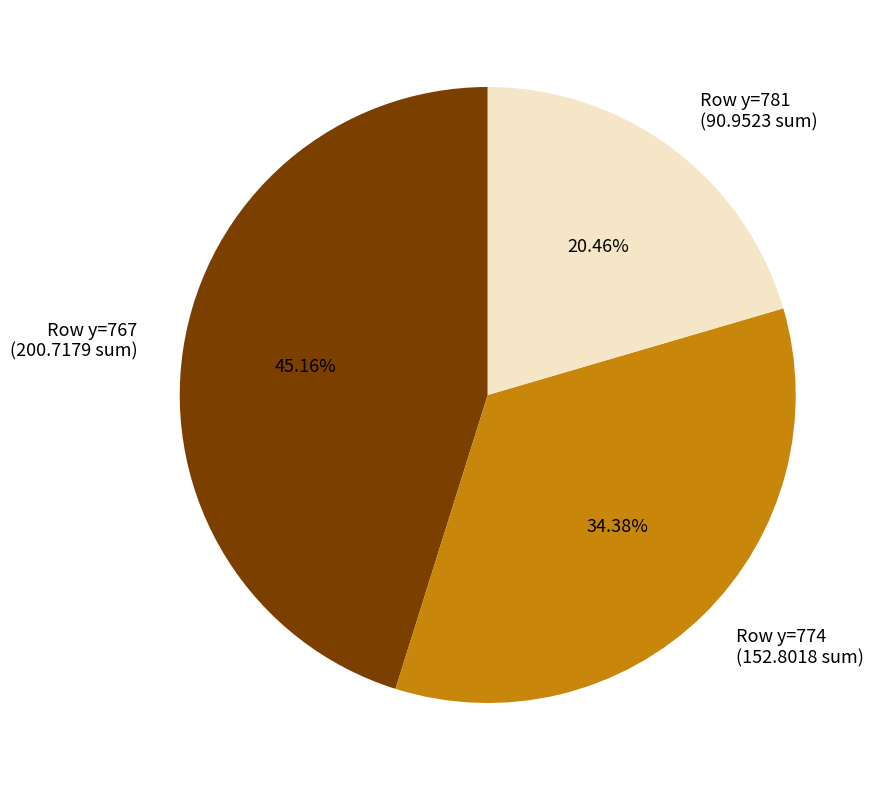

Rank the categories by value from lowest to highest.

Row y=781 (90.9523 sum), Row y=774 (152.8018 sum), Row y=767 (200.7179 sum)